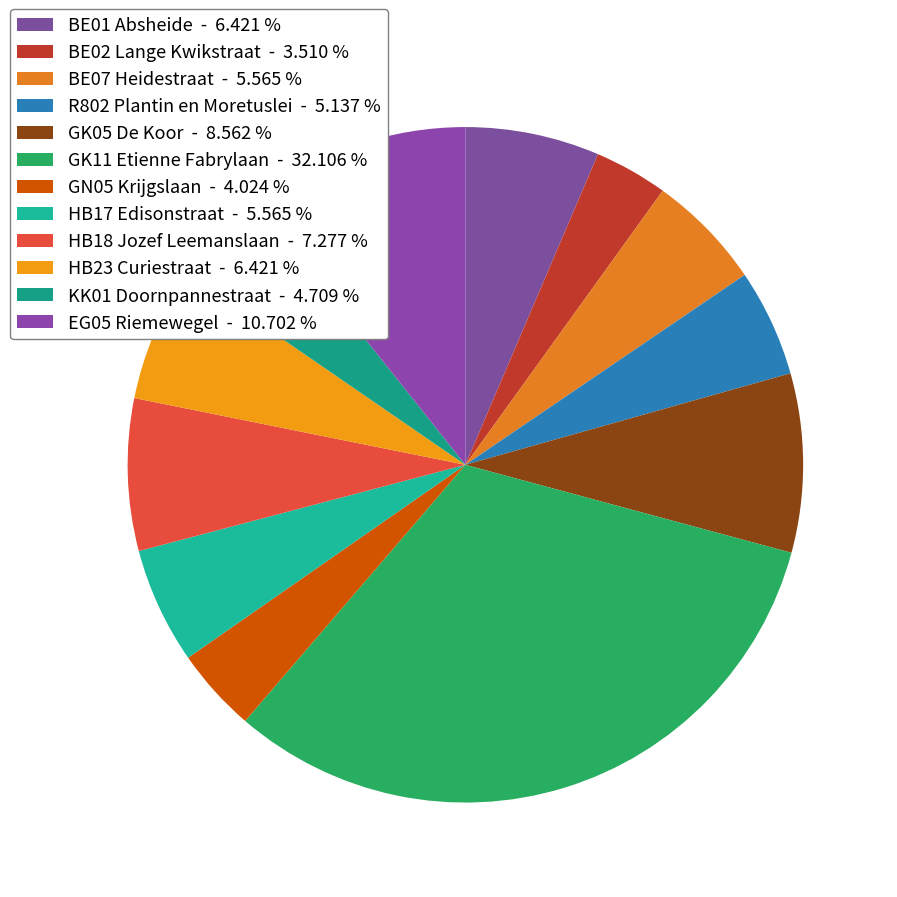

Count the number of slices in the pie.

12